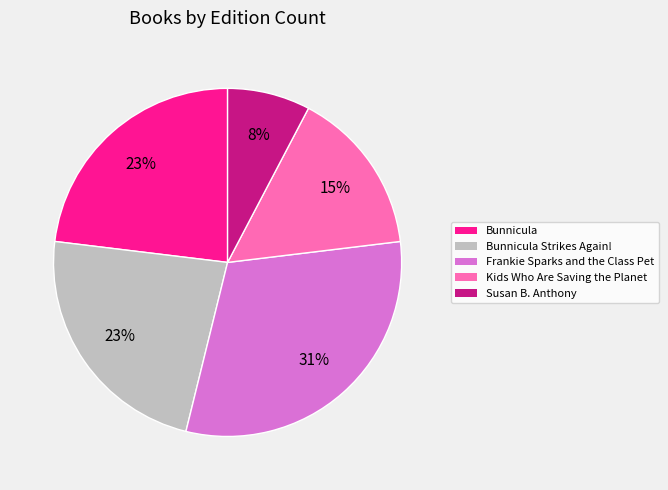

Which category has the smallest portion of the pie?

Susan B. Anthony